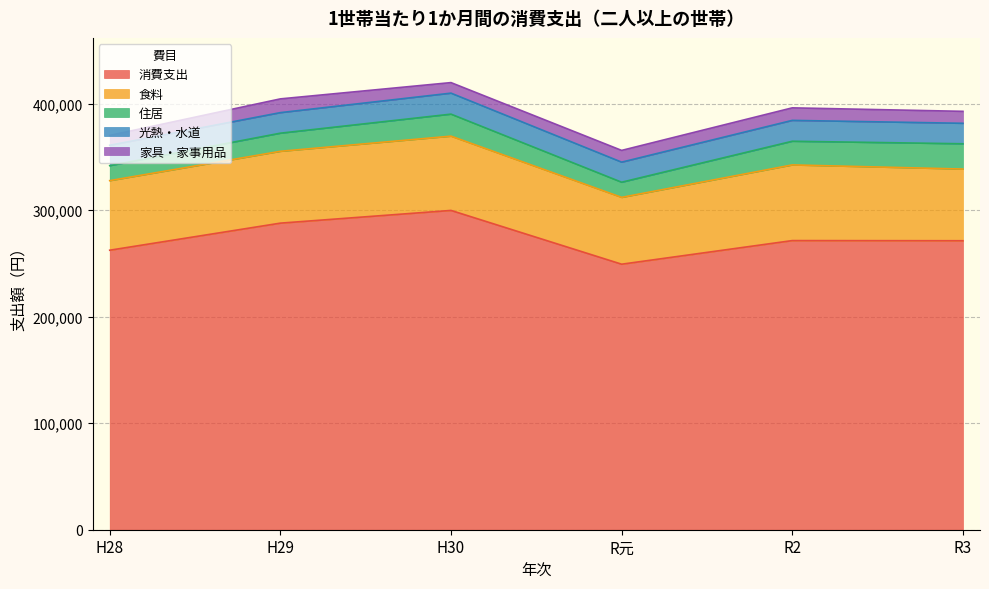

What is the total value across all series at R2?

395957